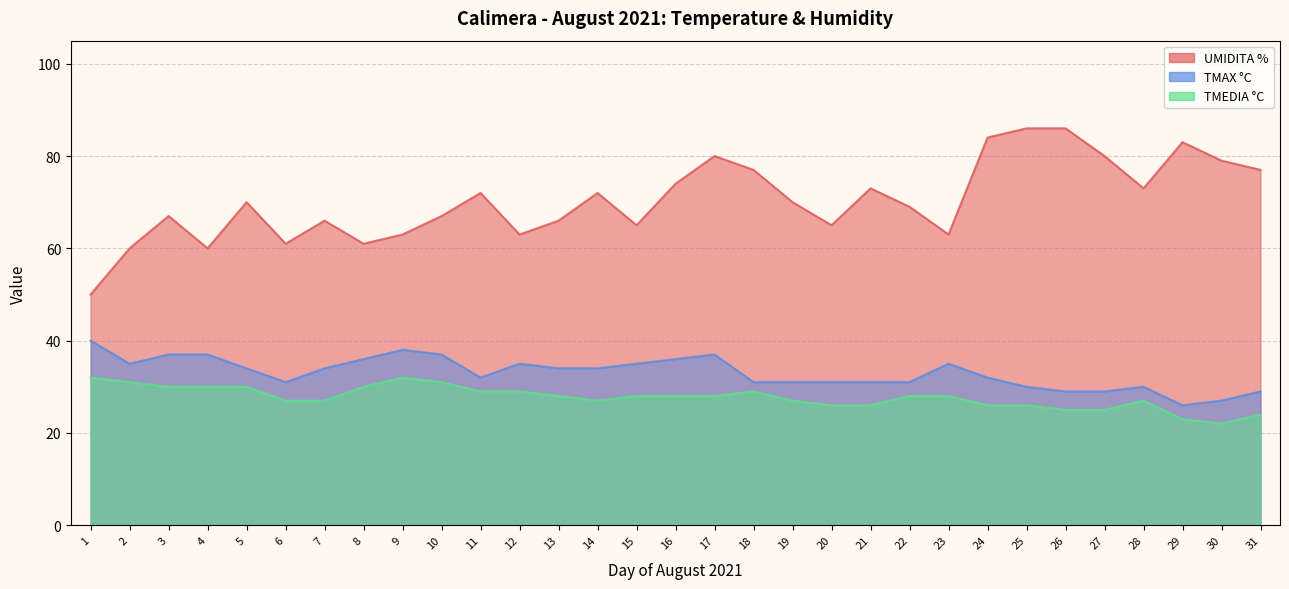

What is the difference between the highest and lowest values at 28?

46